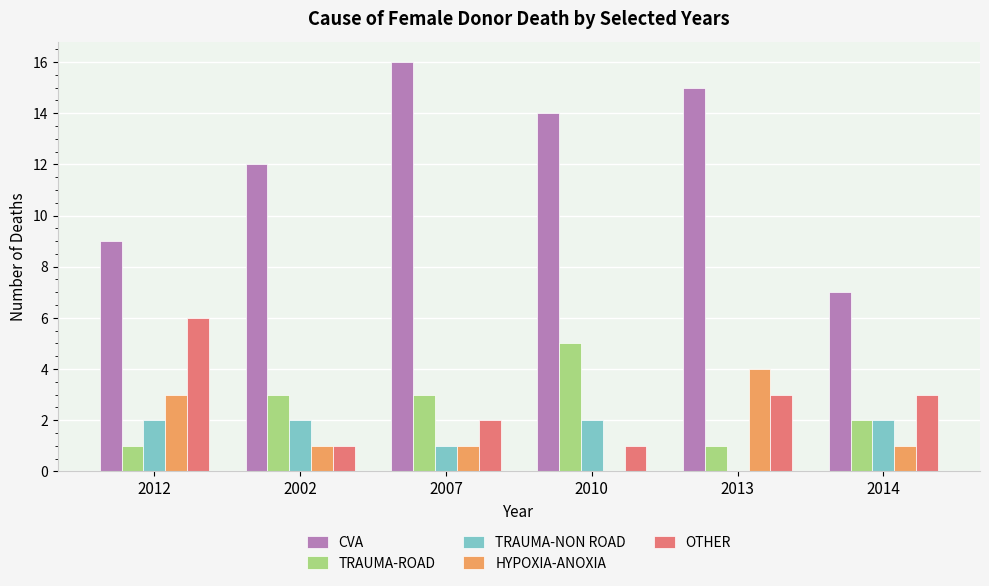

What is the greatest value displayed?

16